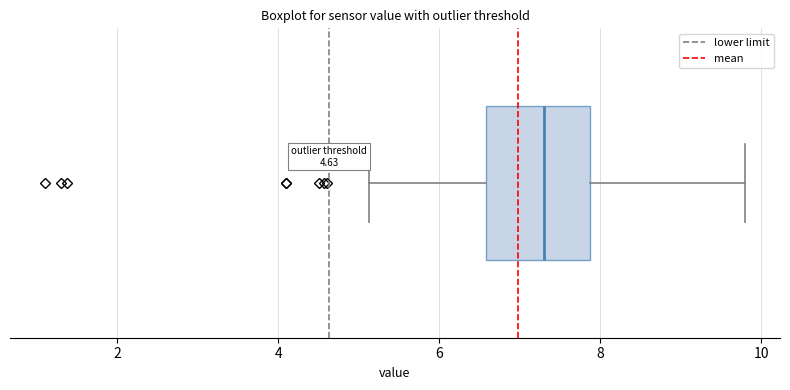

Where does the left whisker of the box end on the x-axis? The values are not printed on the chart, so give them approximately, as read against the axis.

5.2